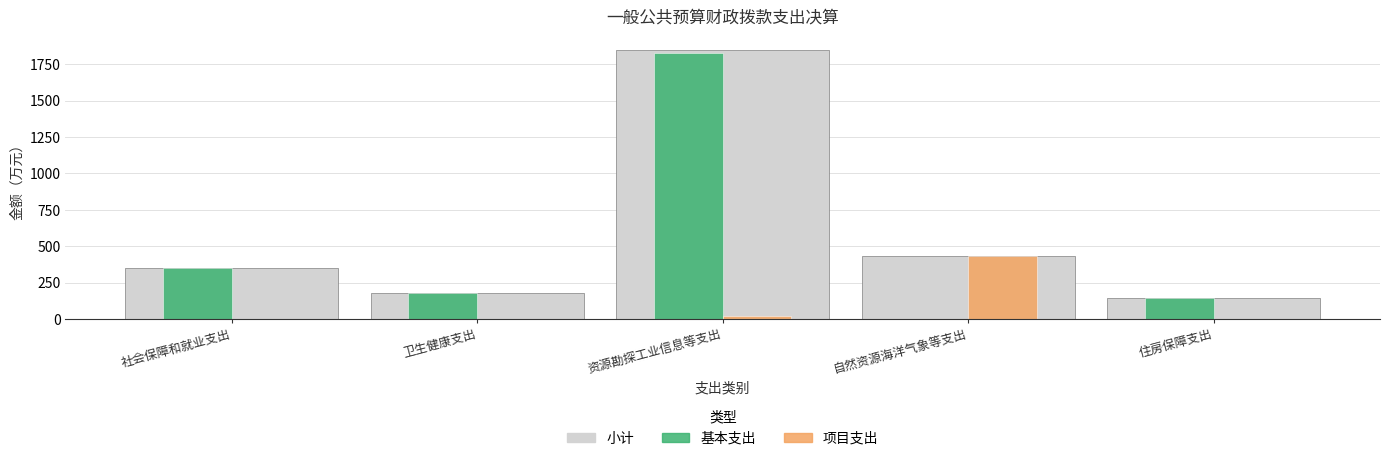

Between 资源勘探工业信息等支出 and 住房保障支出, which series saw the biggest shift?

小计